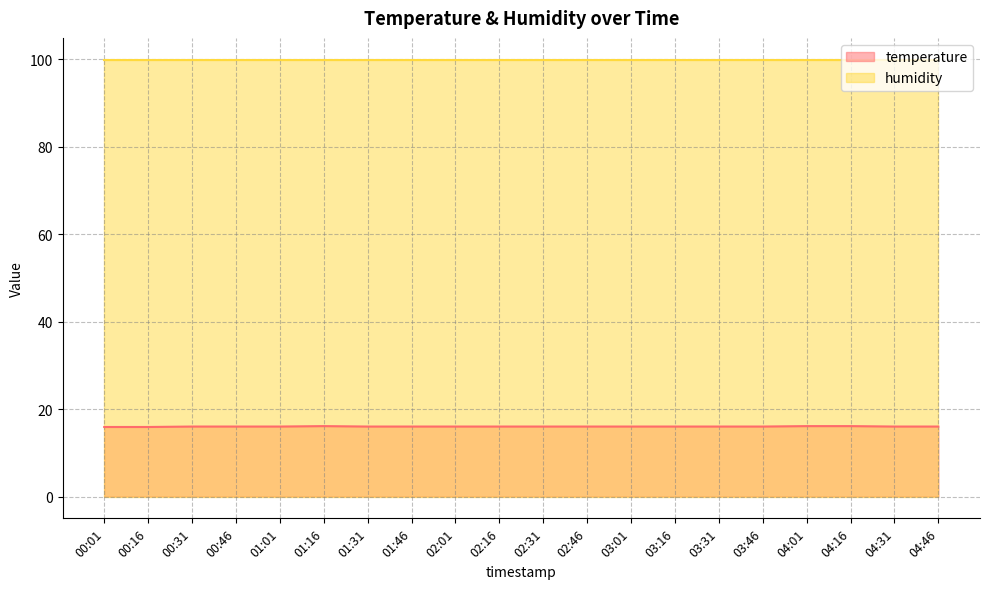

What is the smallest value displayed?

15.9